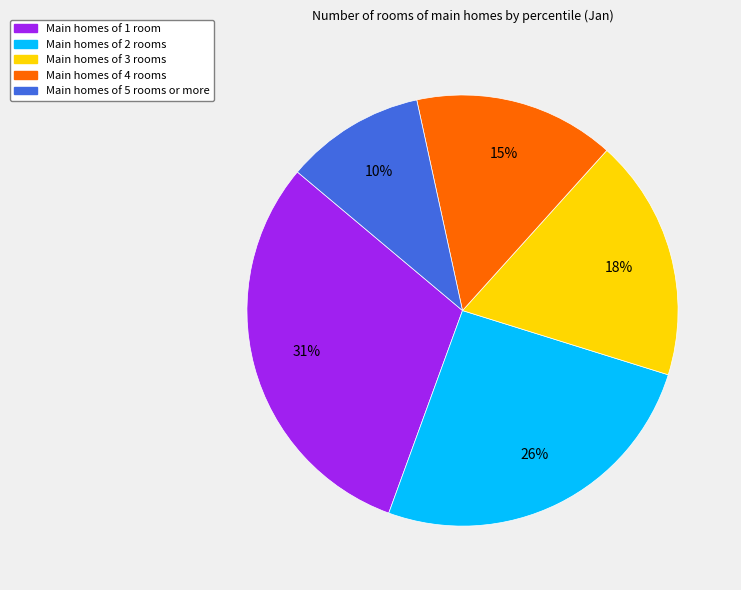

How many segments does this pie chart have?

5